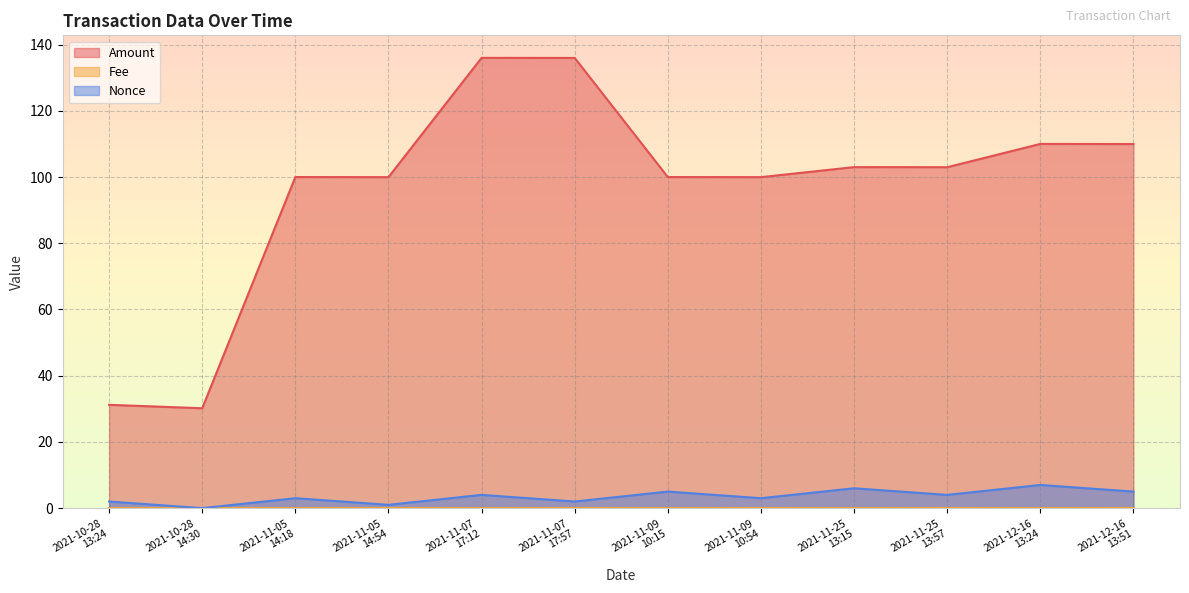

What is the greatest value displayed?

136.0